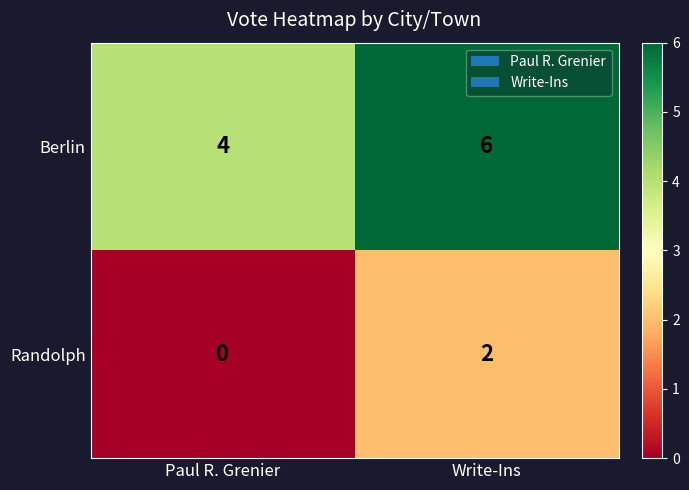

What value does the Berlin series have at Paul R. Grenier?

4